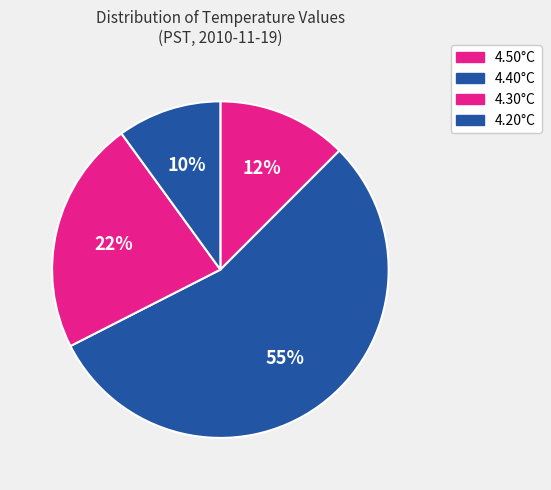

Is there any slice that represents more than half of the pie?

Yes